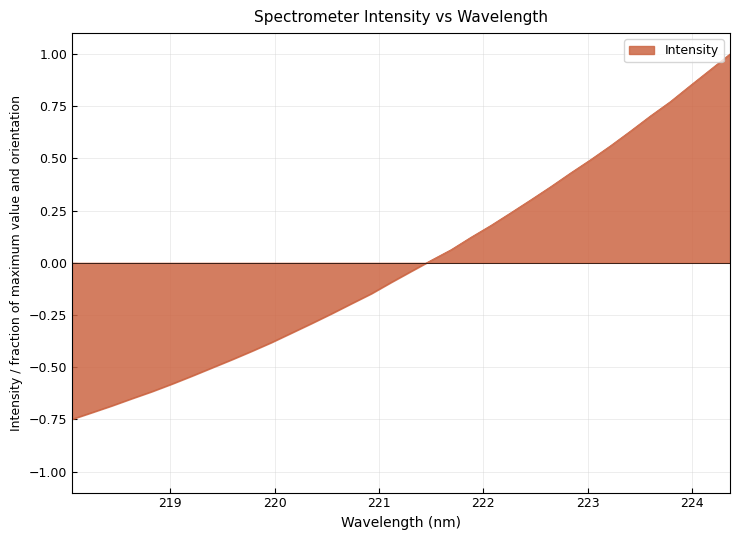

What is the difference between the maximum and minimum values?

1.7